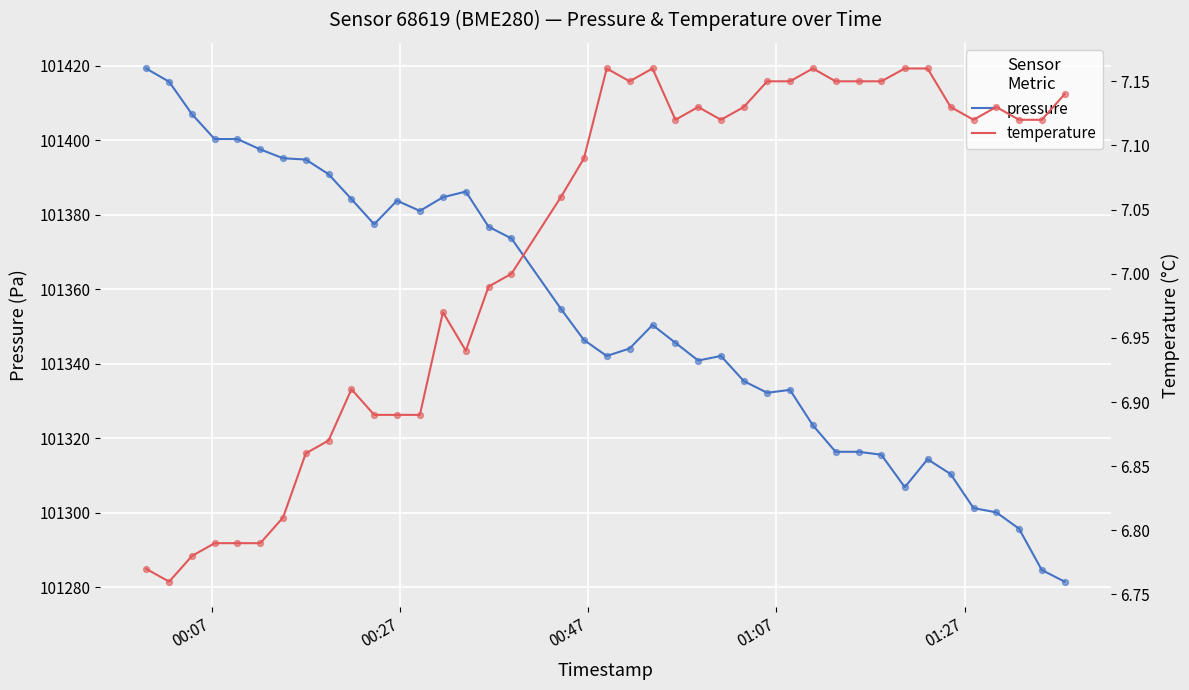

Which series contains the lowest Y value?

temperature